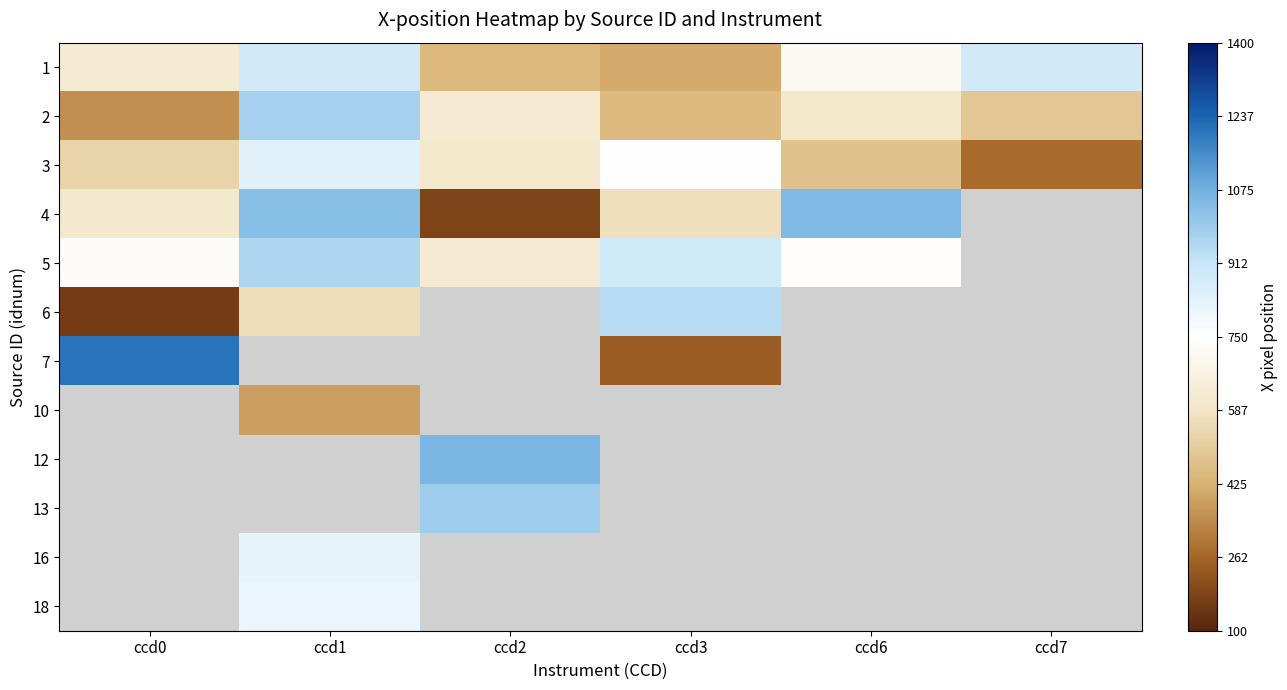

Which category has the lowest value across all series?

ccd0